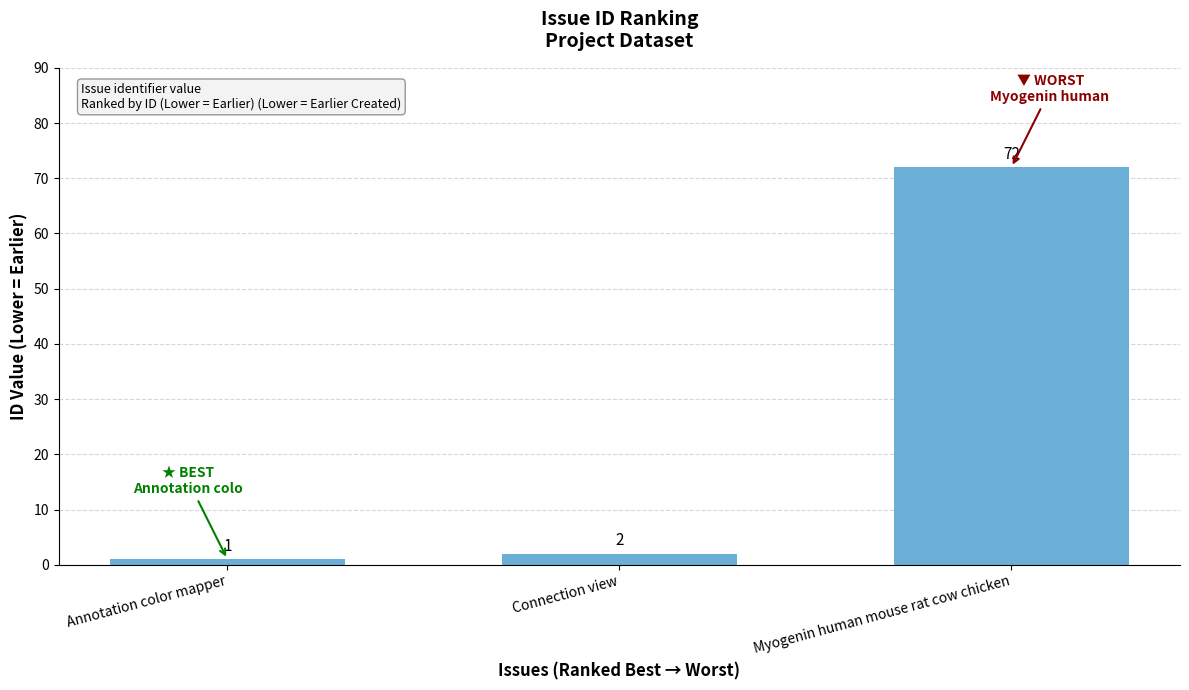

How many data points are less than 2?

1